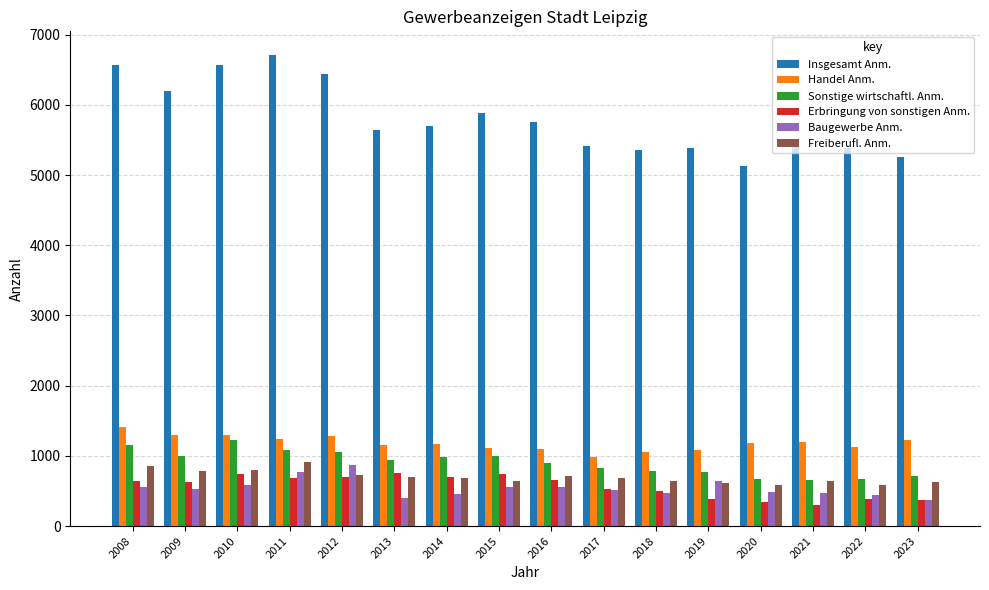

Which series has the largest total across all categories?

Insgesamt Anm.